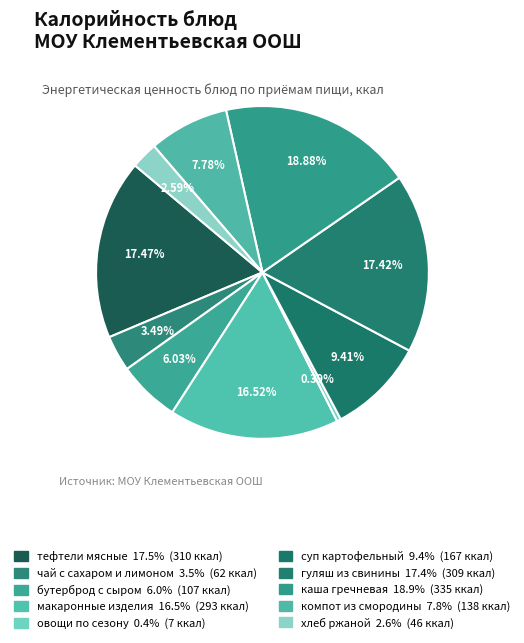

How many segments does this pie chart have?

10